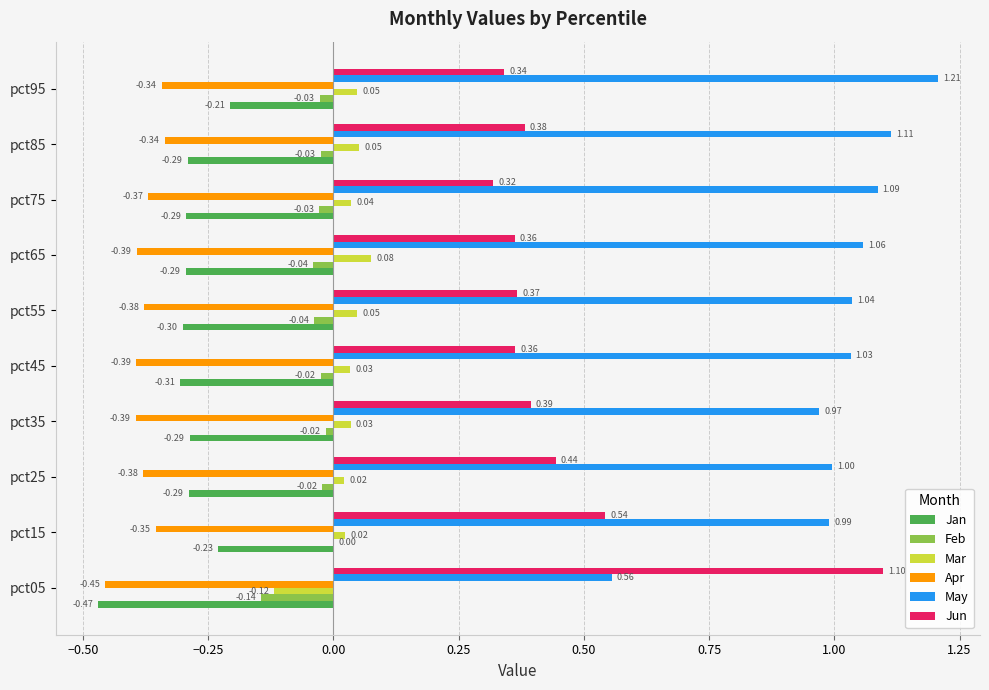

What is the total value across all series at pct25?

0.8